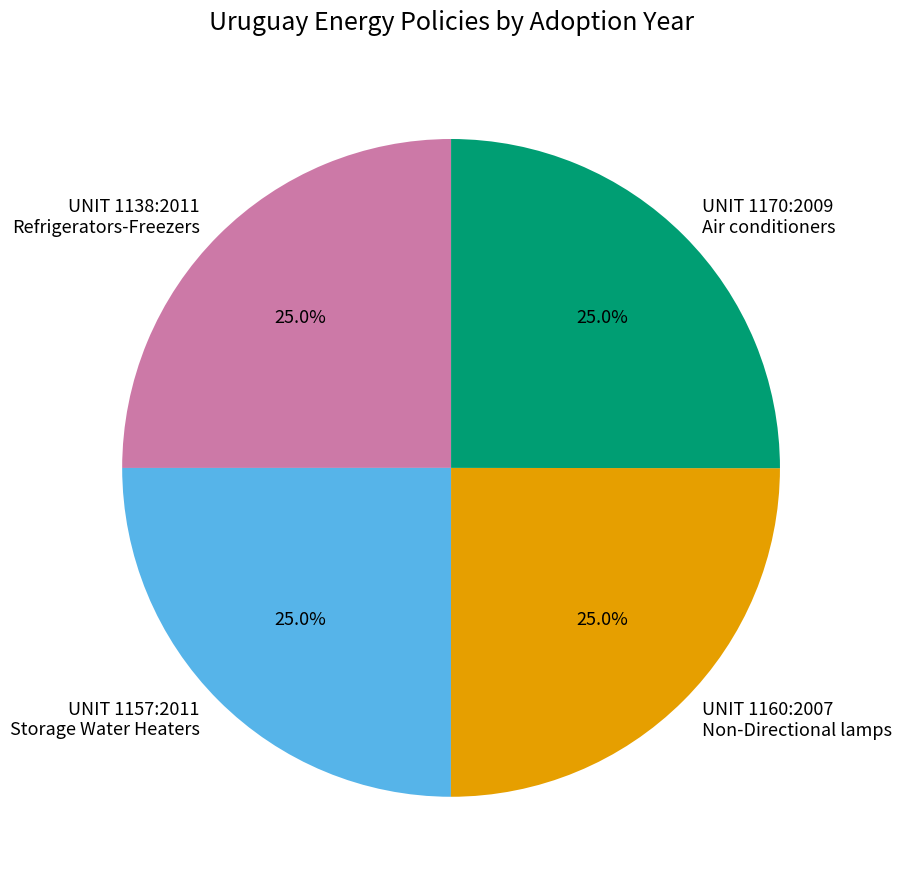

How many slices are in this pie chart?

4